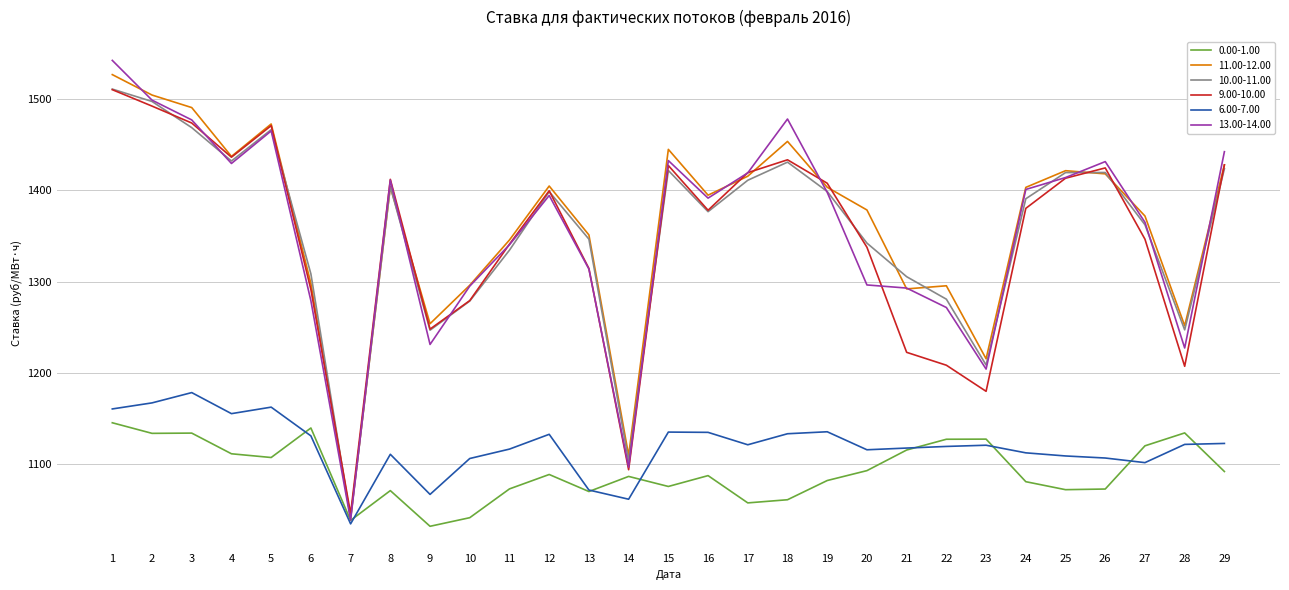

What is the lowest value of the 0.00-1.00 series?

1032.2